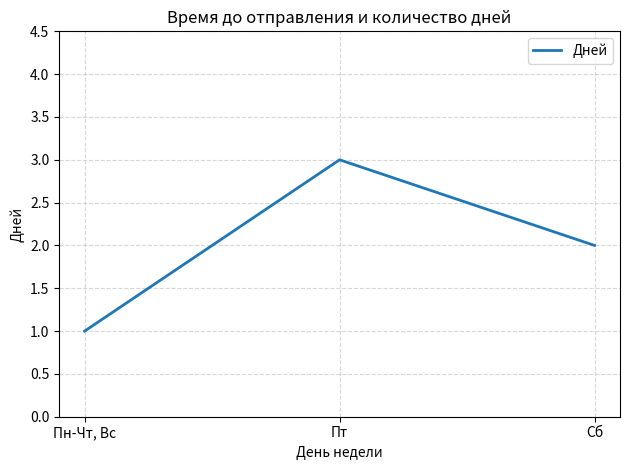

The chart shows a value of 2 at Сб. True or false?

True